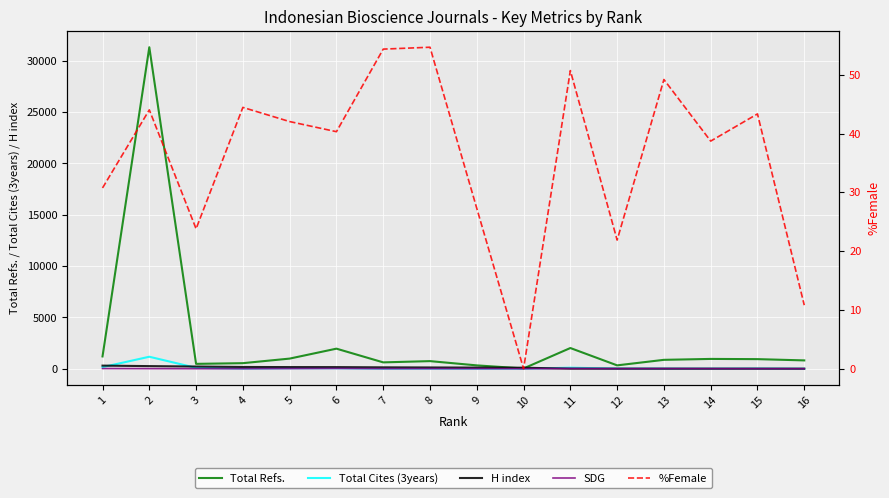

What is the highest value of the %Female series?

54.7